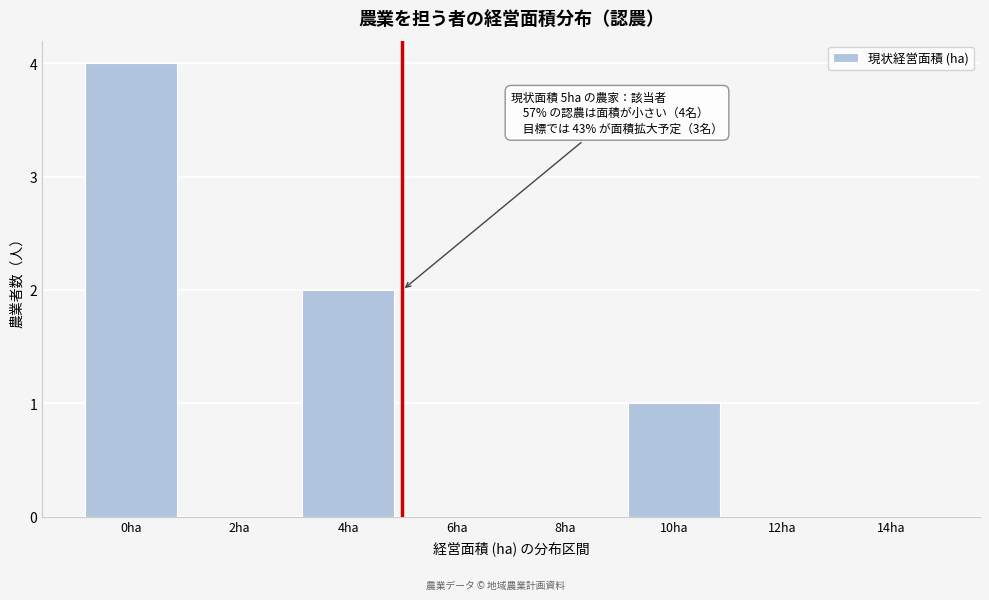

Reading left to right, list all the values displayed in this chart.

0ha=4	2ha=0	4ha=2	6ha=0	8ha=0	10ha=1	12ha=0	14ha=0